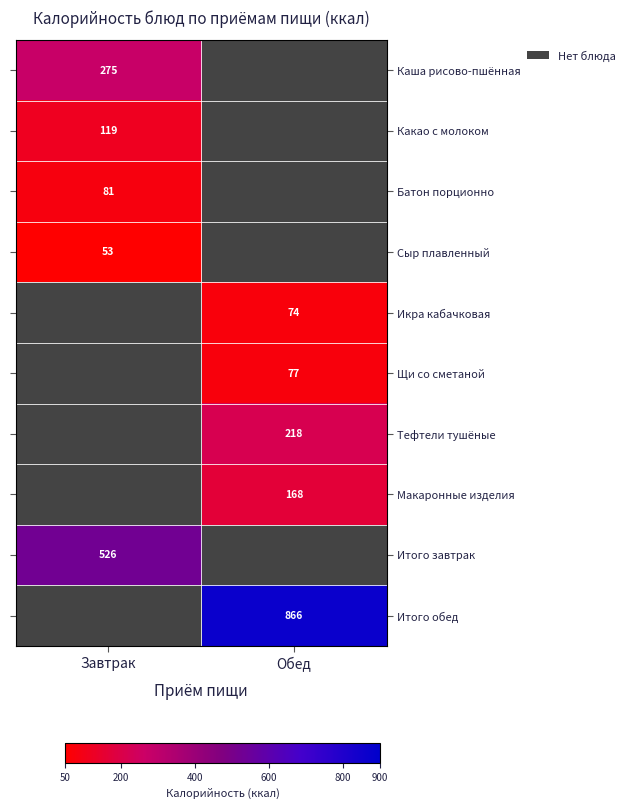

Which has a higher value, Обед or Завтрак?

Завтрак